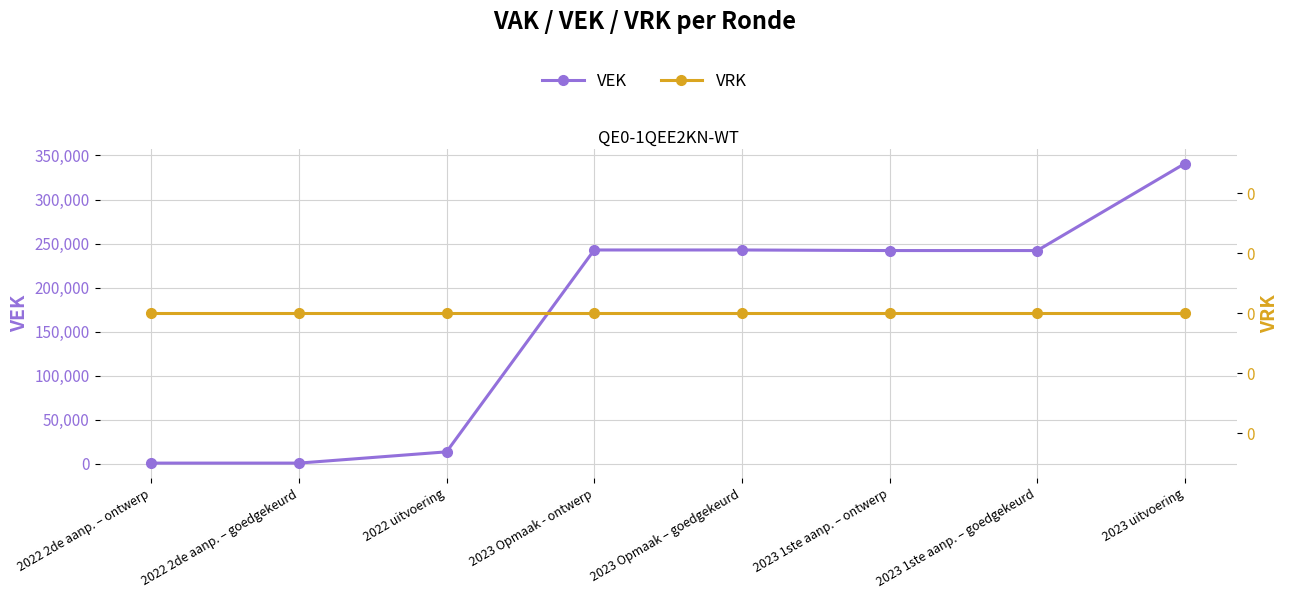

Rank the series at 2023 uitvoering from highest to lowest value.

VEK, VRK